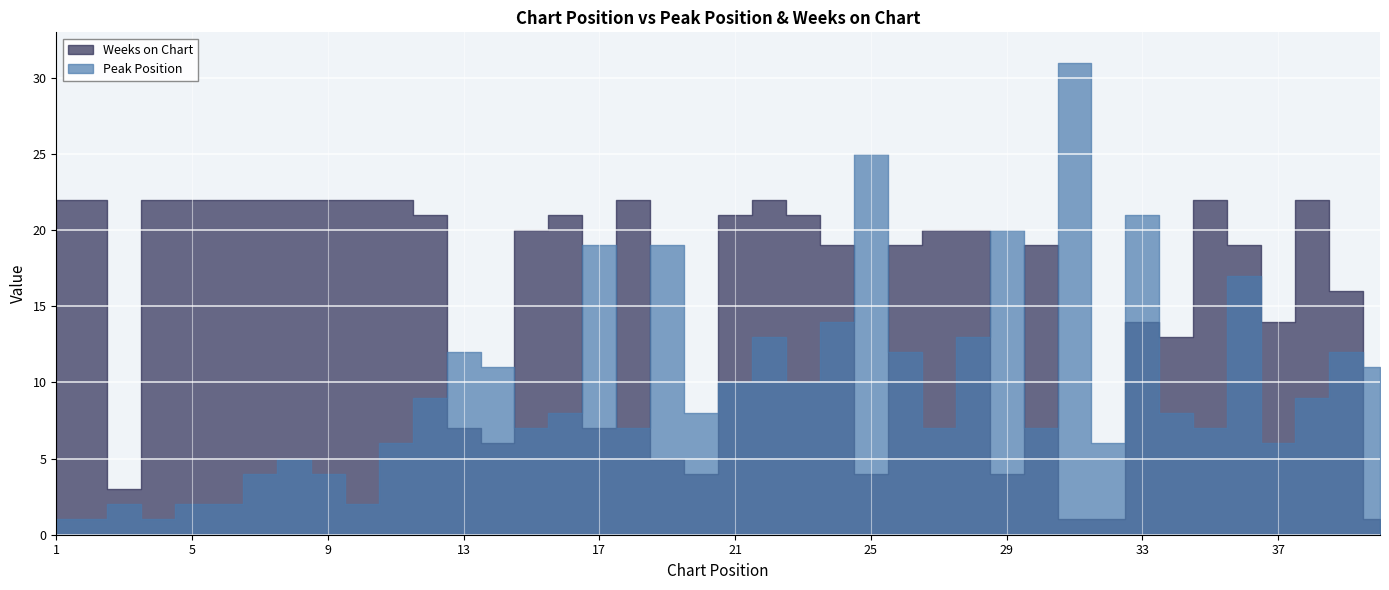

True or false: Weeks on Chart and Peak Position cross at least once.

True